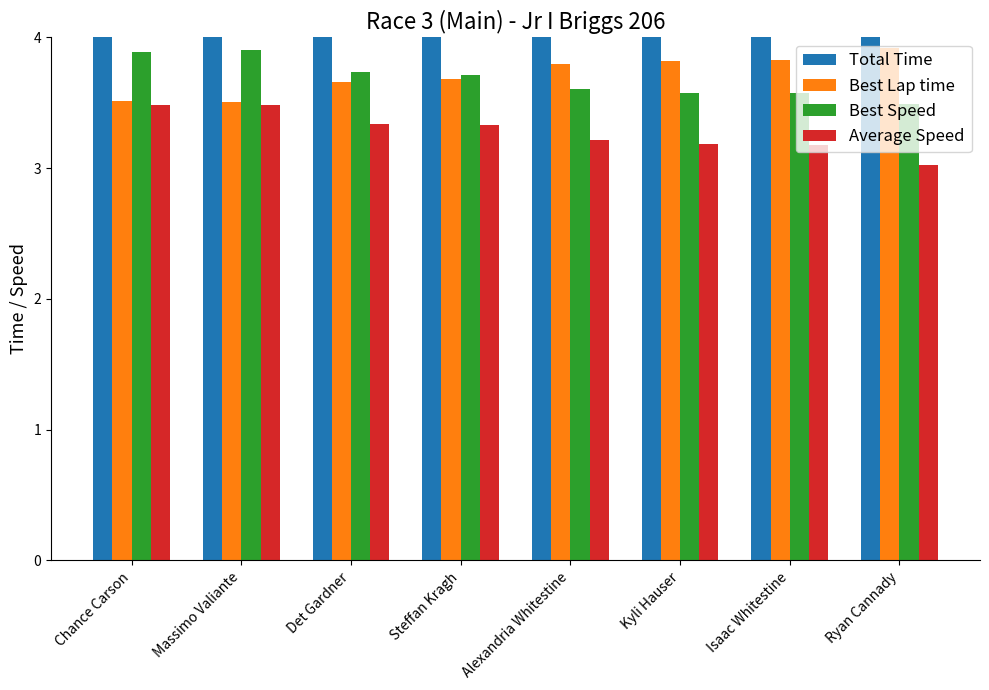

At how many categories does at least one series exceed 25?

8